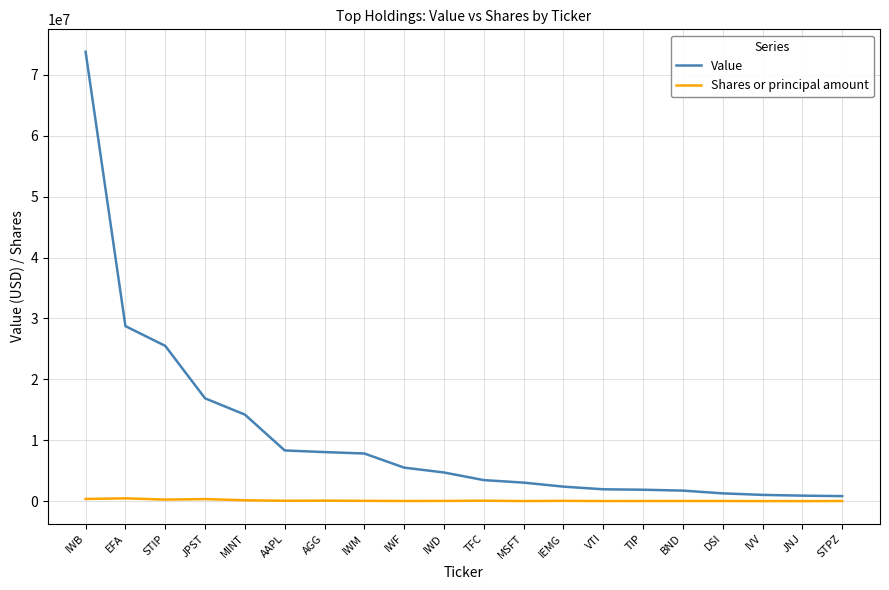

How many lines are shown in the chart?

2